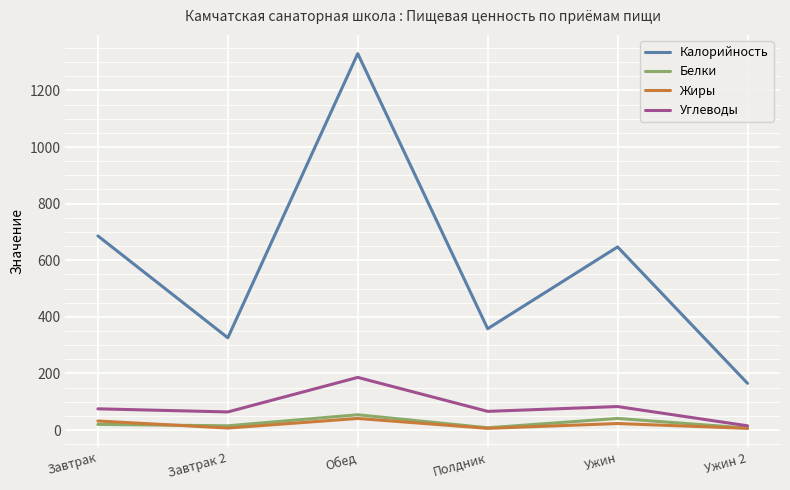

What is the difference between the maximum and minimum values in the Калорийность series?

1165